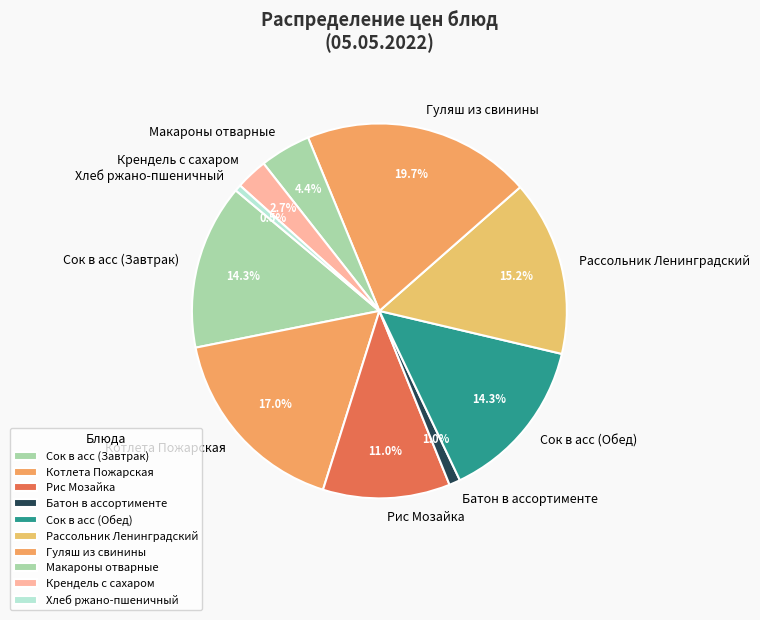

Does any single category account for the majority?

No